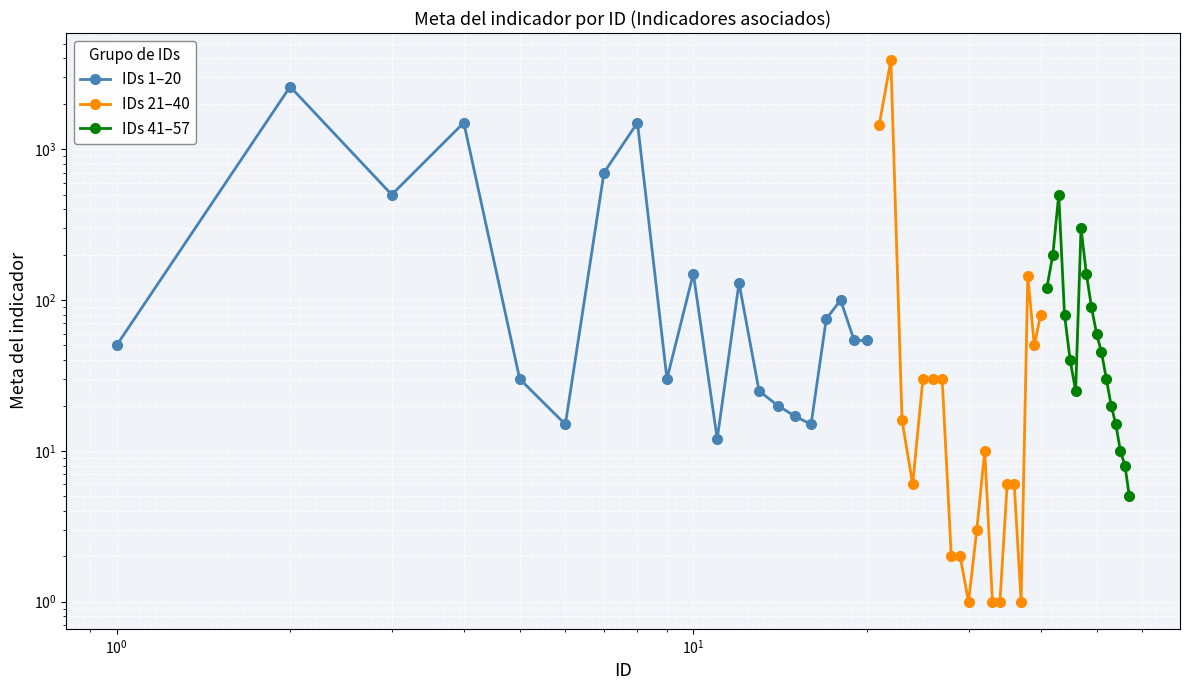

What is the difference between the Meta del indicador (IDs 1-20) values at 3 and 7?

200